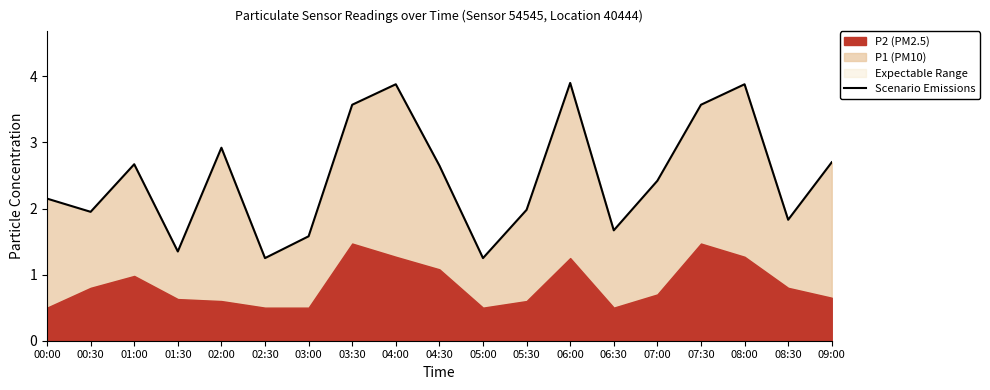

Is it true that the value at 03:30 is 4.7?

False